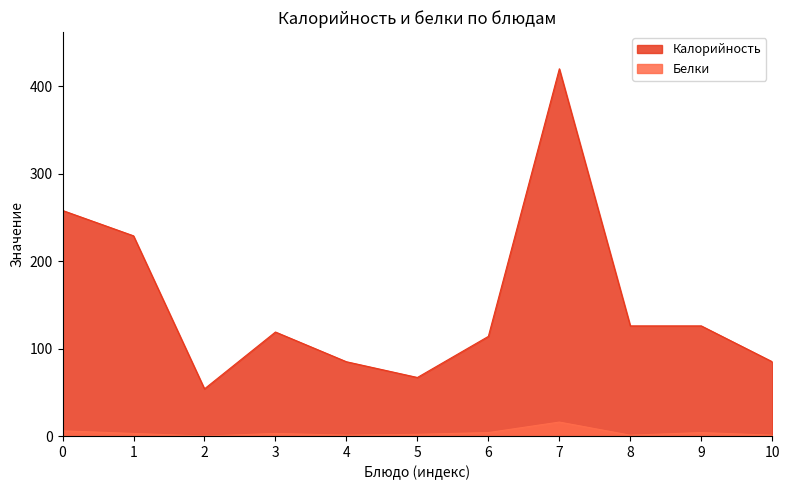

Reading left to right, extract all data points from this chart.

Калорийность: 258	229	54	119	85	67	114	420	126	126	85
Белки: 6	3	0	3	1	2	4	16	1	4	1